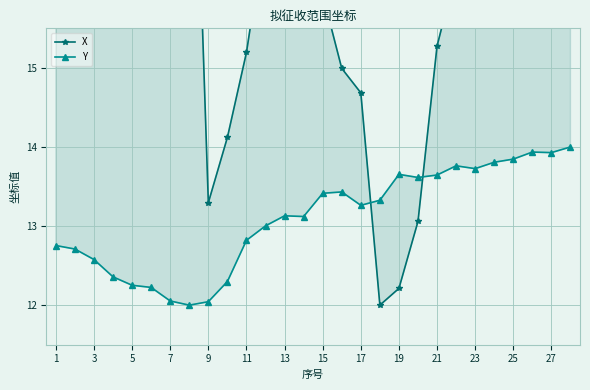

Reading left to right, what are all the values shown in this chart?

X: 26.0	25.6	25.9	25.2	24.5	24.7	22.7	20.5	13.3	14.1	15.2	16.8	16.7	16.1	15.9	15.0	14.7	12.0	12.2	13.1	15.3	16.2	17.1	17.8	19.1	20.0	21.7	22.4
Y: 12.8	12.7	12.6	12.4	12.3	12.2	12.1	12.0	12.0	12.3	12.8	13.0	13.1	13.1	13.4	13.4	13.3	13.3	13.7	13.6	13.6	13.8	13.7	13.8	13.8	13.9	13.9	14.0